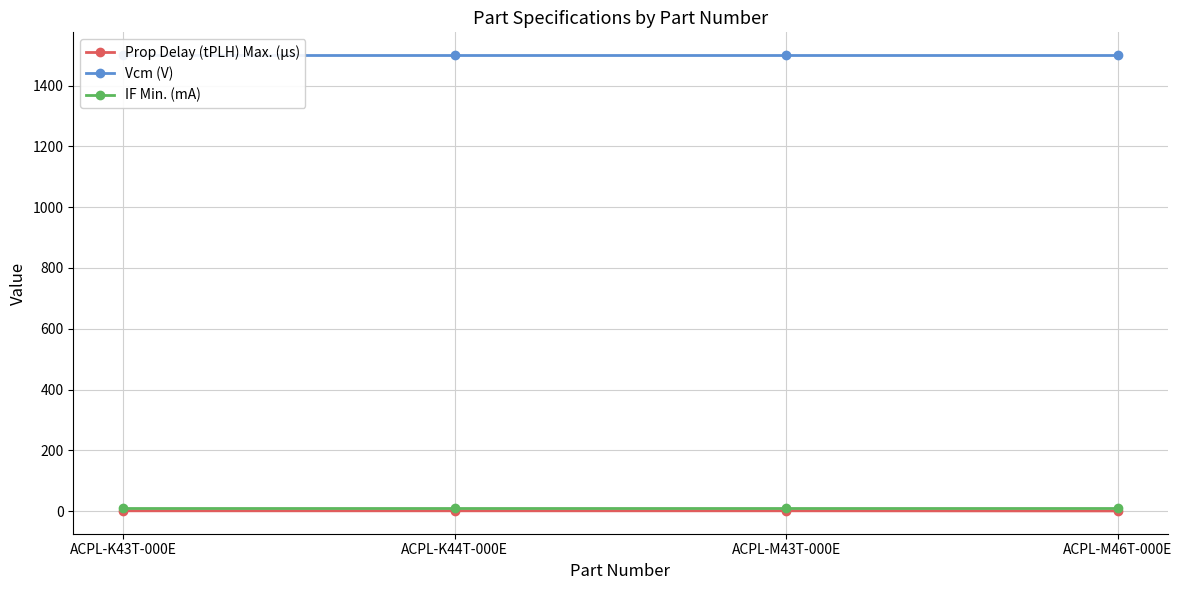

True or false: Vcm (V) and IF Min. (mA) cross at least once.

False